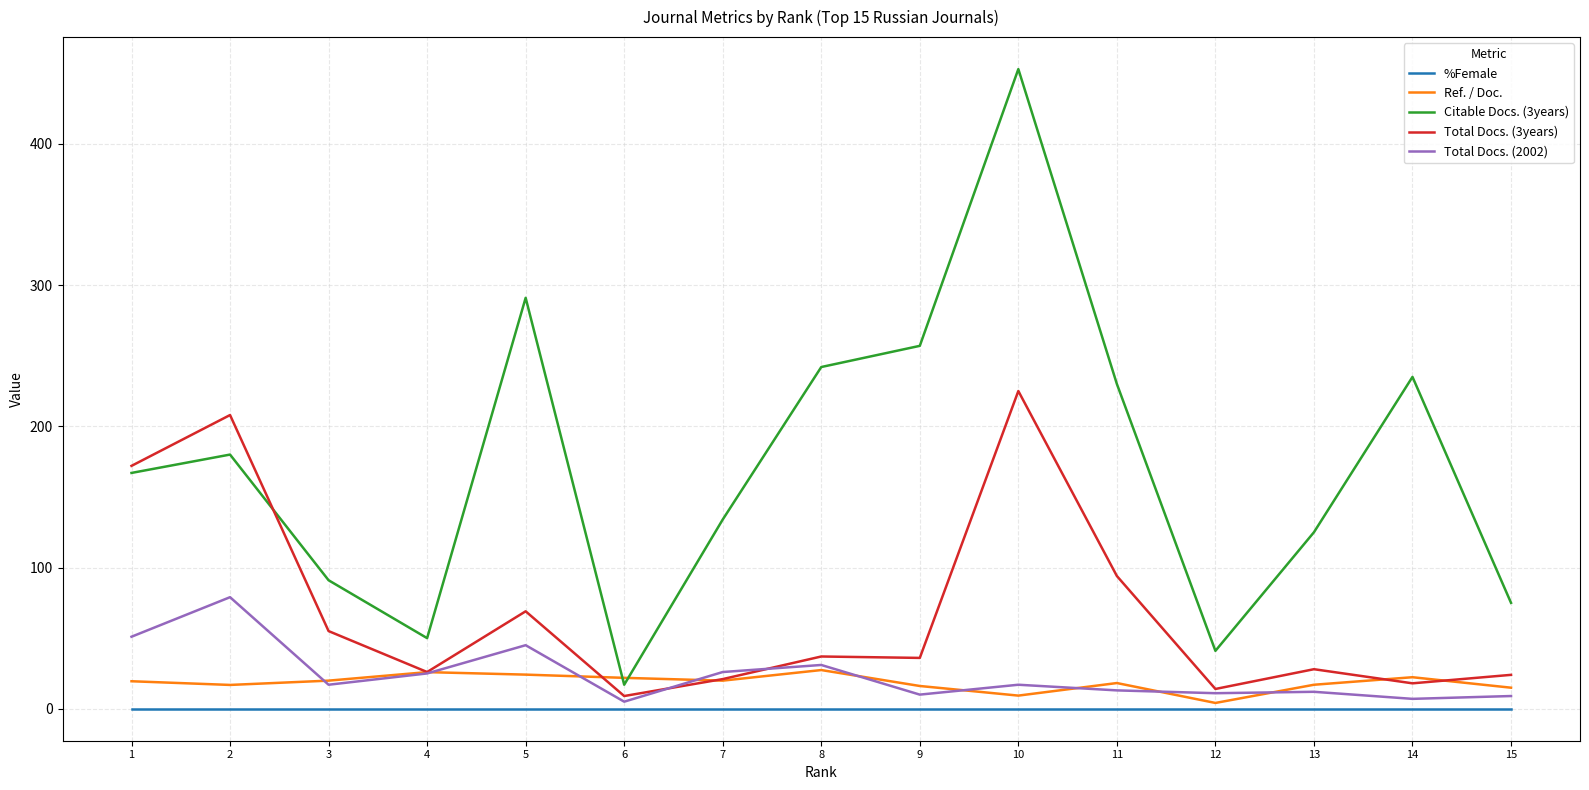

What is the difference between the maximum and minimum values in the Total Docs. (2002) series?

74.0